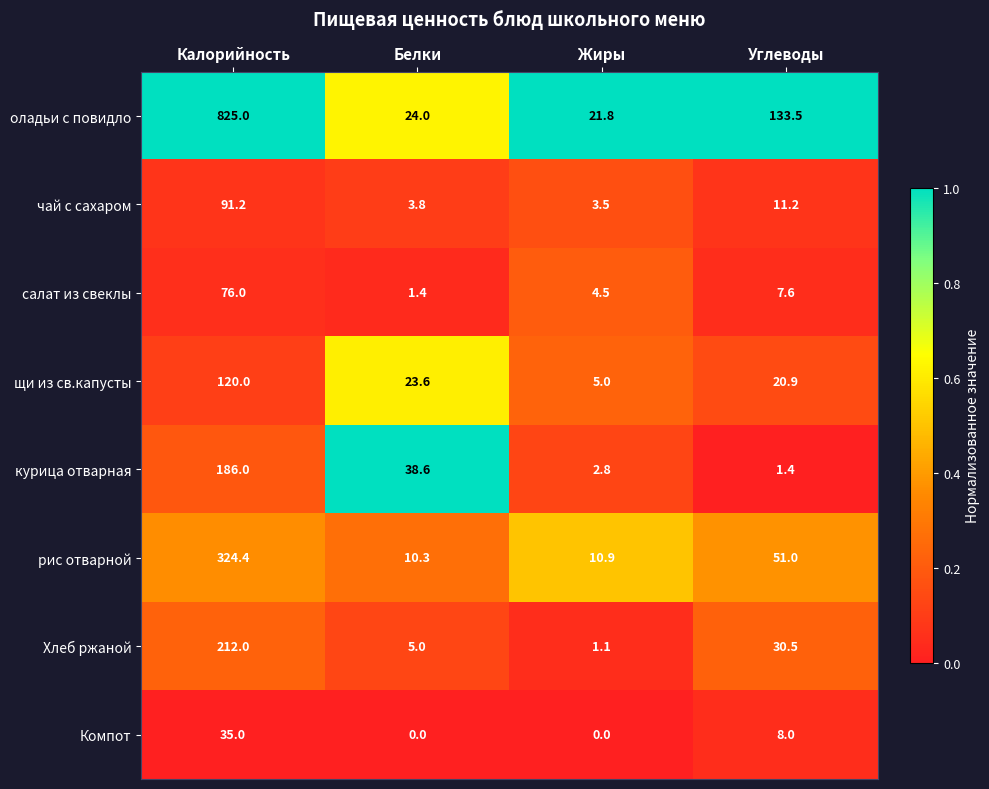

What is the lowest value of the салат из свеклы series?

1.4